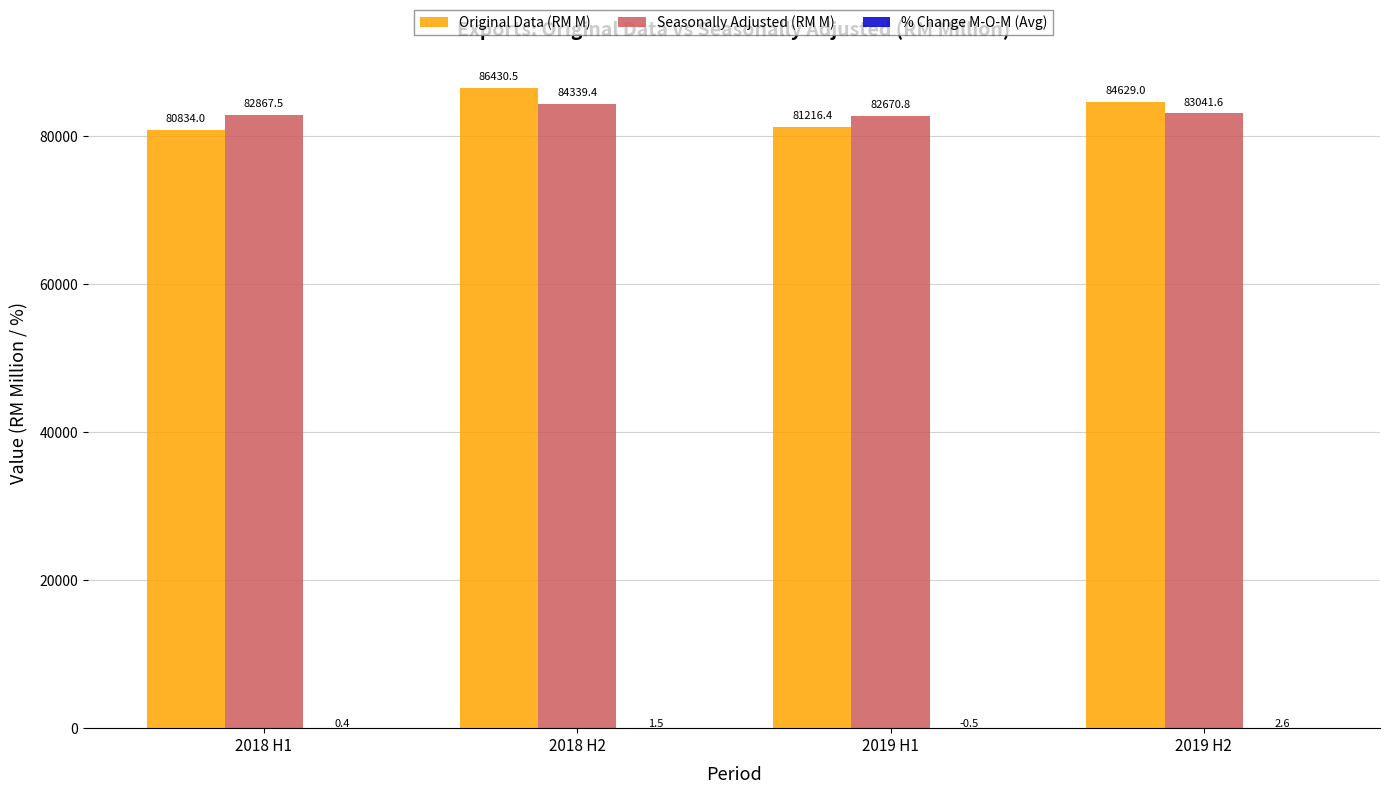

True or false: Seasonally Adjusted (RM M) has a value of 146775.6 at 2019 H1.

False